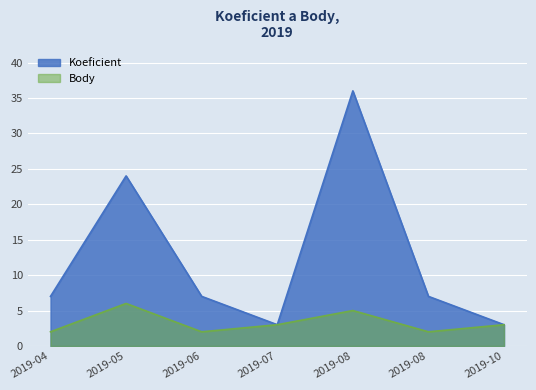

The Koeficient series shows 36 at 2019-08. True or false?

True